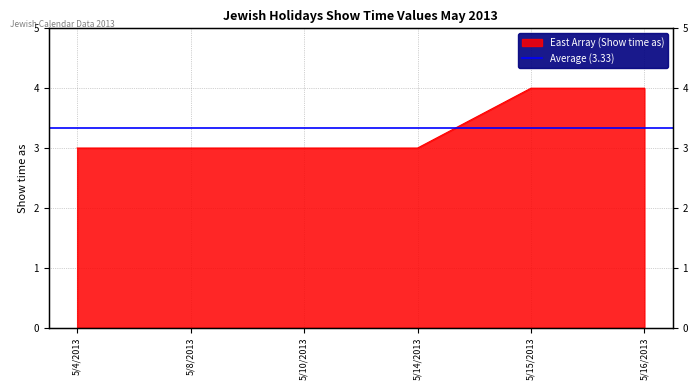

Rank the categories by value from lowest to highest.

5/4/2013, 5/8/2013, 5/10/2013, 5/14/2013, 5/15/2013, 5/16/2013